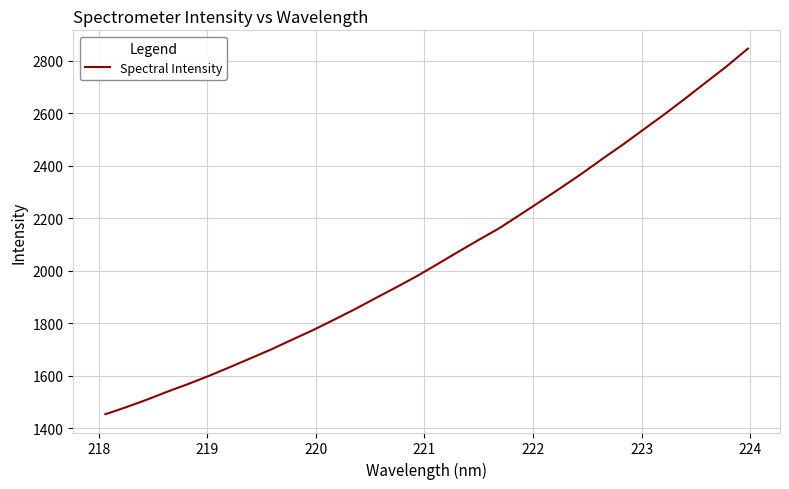

What is the minimum value shown in the chart?

1453.7